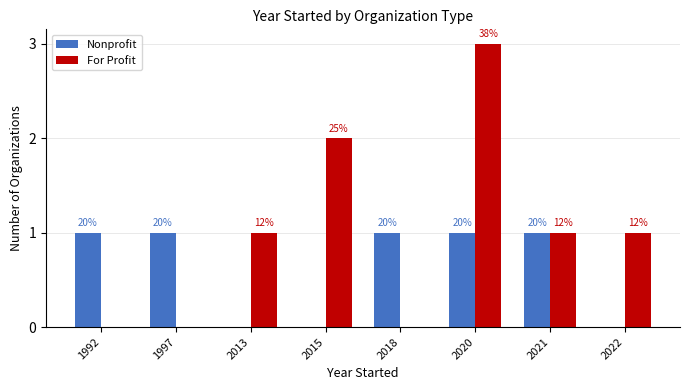

The value of For Profit at 1992 is -1. True or false?

False